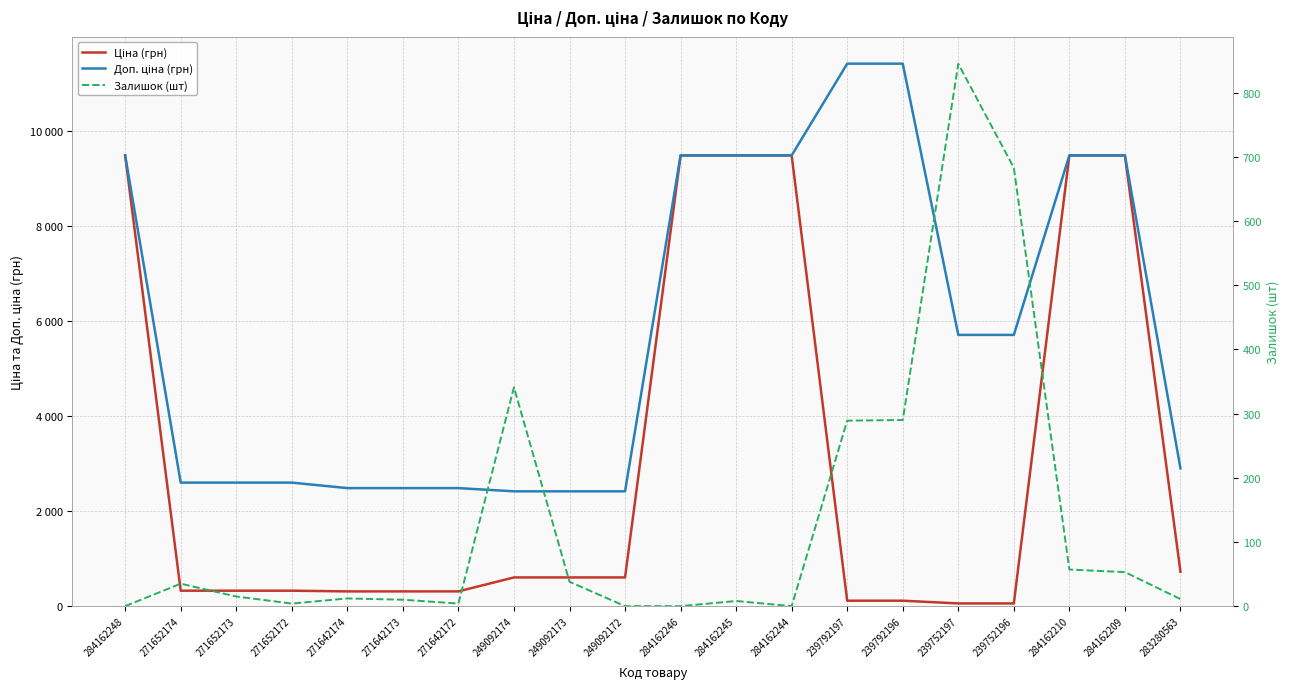

At how many categories does at least one series exceed 2342?

20